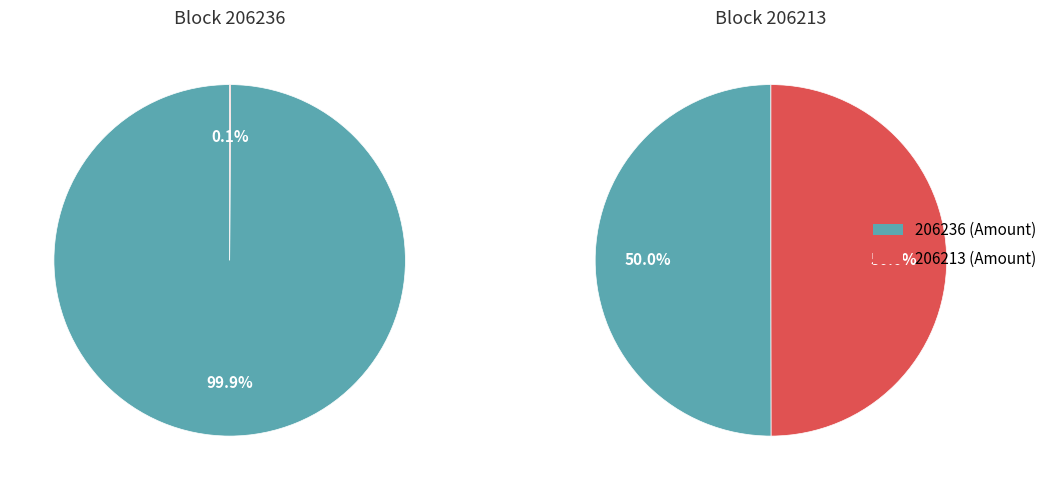

Does 206213 represent more than half of the total?

Yes